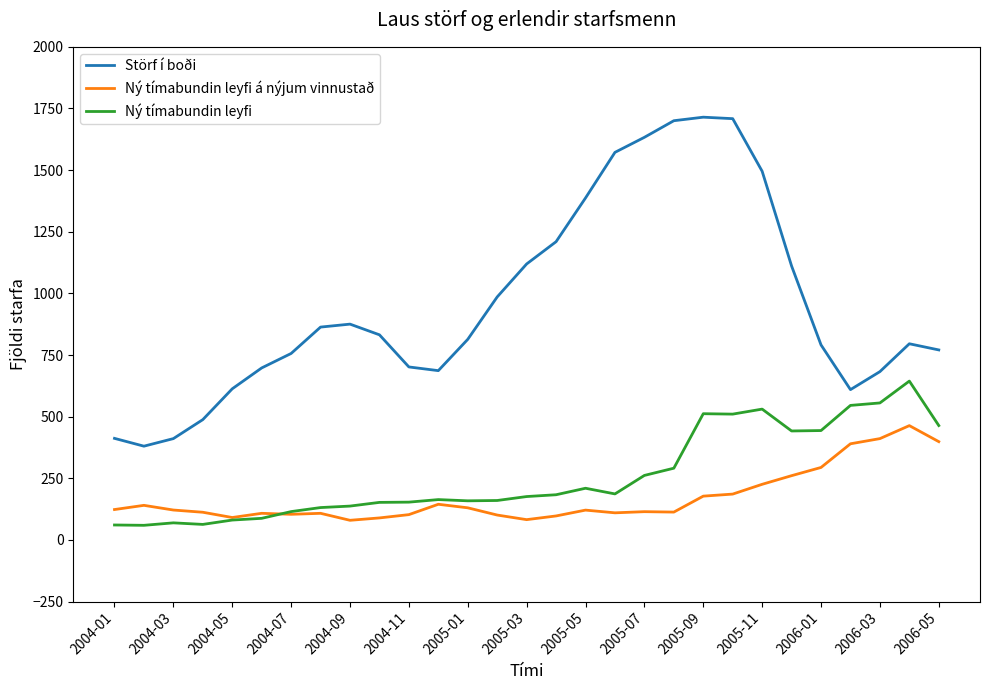

True or false: Störf í boði and Ný tímabundin leyfi intersect in this chart.

False